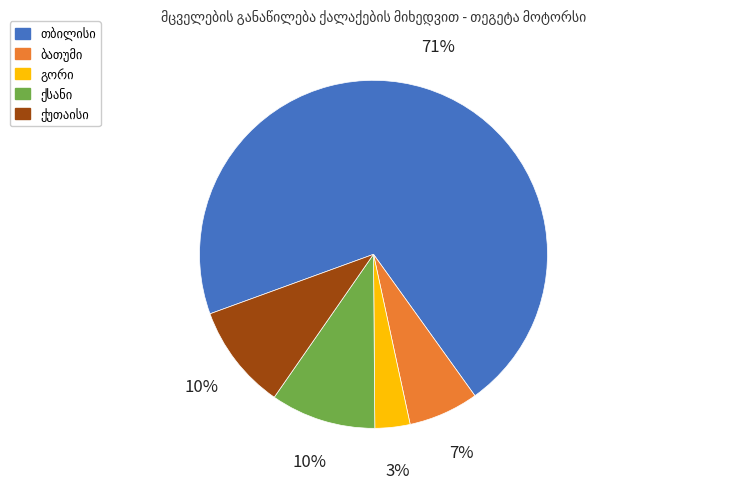

Is there any slice that represents more than half of the pie?

Yes